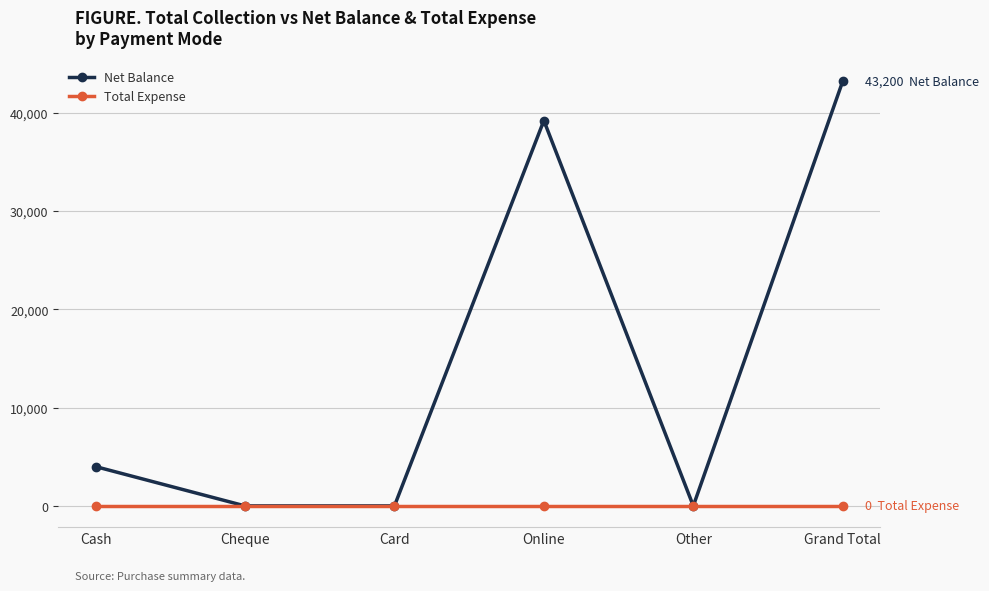

True or false: Total Expense has more than 2 interior local peaks.

False